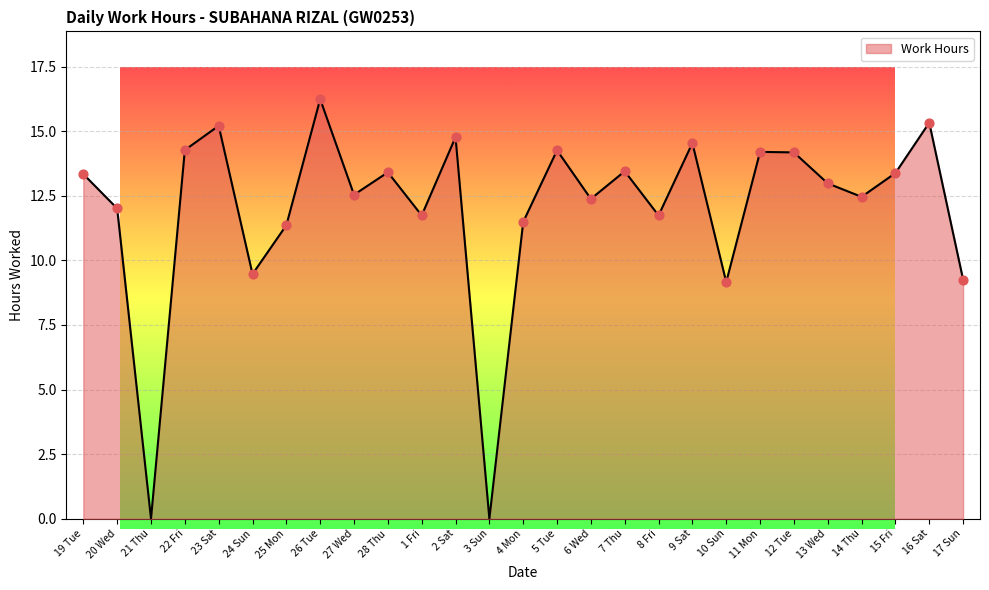

What is the ratio of the value at 26 Tue to the value at 2 Sat?

1.1